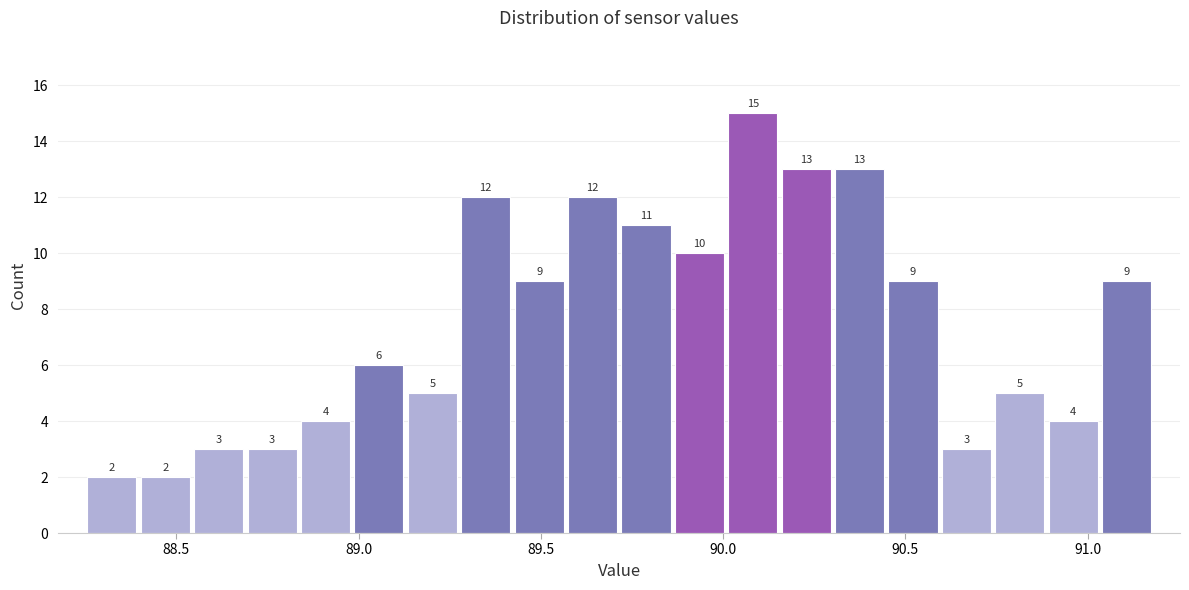

Around what value on the x-axis is the tallest bar? Give the approximate position of its centre, as read against the axis.

90.10